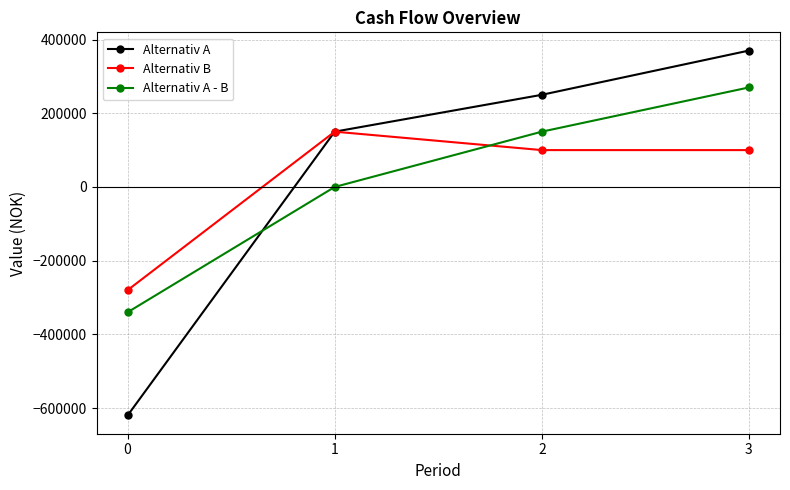

At which label is Alternativ A - B closest to -35000?

1